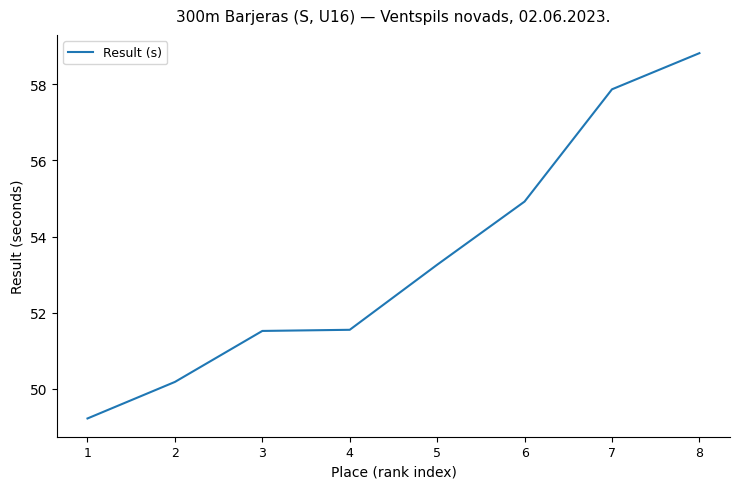

What is the change in value from 3 to 8?

+7.3